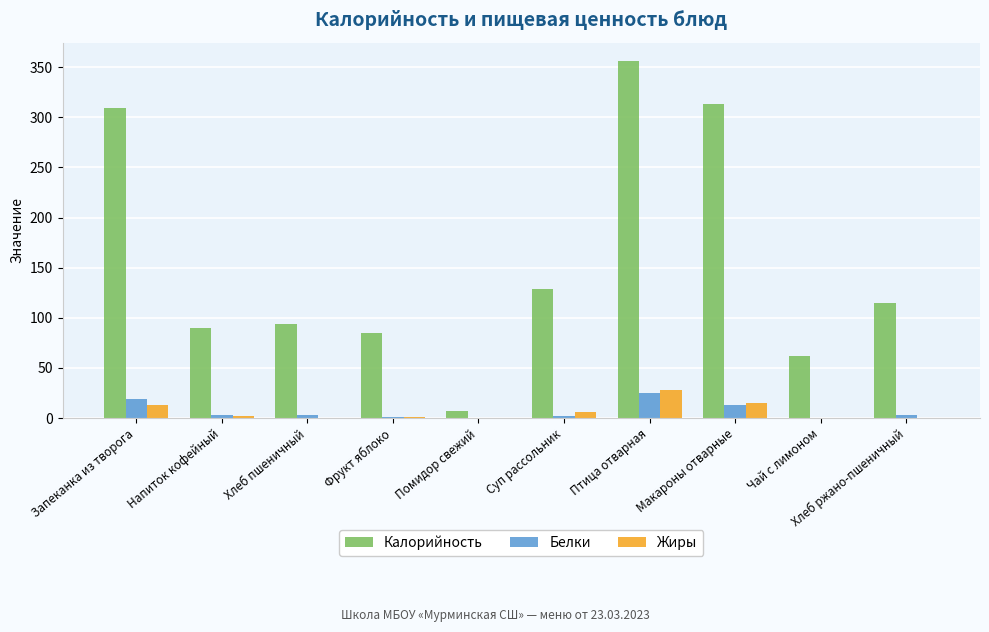

Is it true that Белки equals 18.9 at Запеканка из творога?

True